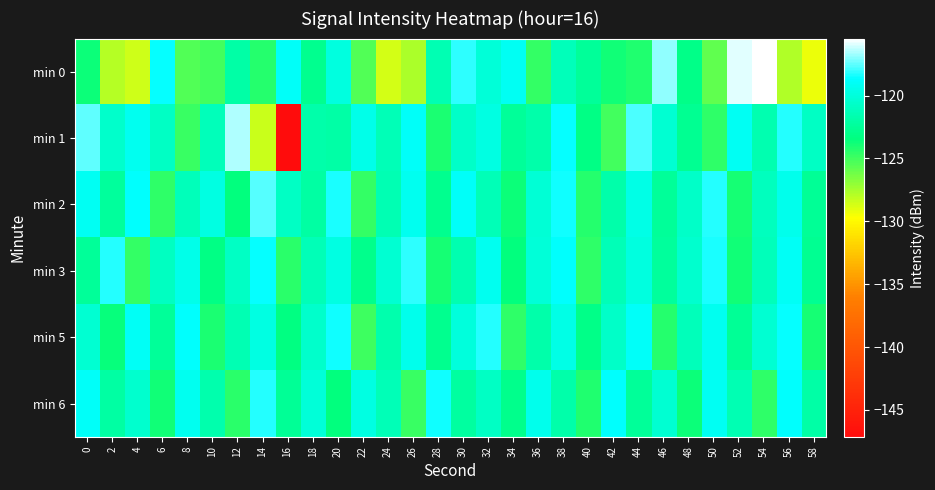

Reading right to left, transcribe all the data shown in this chart.

min 0: 58=-129.3	56=-127.8	54=-115.5	52=-115.9	50=-125.8	48=-123.1	46=-116.9	44=-124.2	42=-123.8	40=-122.5	38=-121.3	36=-124.7	34=-119.2	32=-120.2	30=-118.1	28=-121.5	26=-127.7	24=-128.7	22=-125.4	20=-119.9	18=-122.8	16=-118.8	14=-124.3	12=-121.9	10=-125.1	8=-125.5	6=-118.6	4=-128.6	2=-127.9	0=-123.7
min 1: 58=-120.9	56=-118.3	54=-121.6	52=-119.1	50=-124.5	48=-122.7	46=-120.3	44=-117.8	42=-125.1	40=-123.2	38=-118.6	36=-121.9	34=-122.4	32=-119.8	30=-120.7	28=-124.1	26=-118.9	24=-121.3	22=-119.5	20=-122.0	18=-121.9	16=-147.1	14=-128.4	12=-116.6	10=-121.3	8=-124.8	6=-120.9	4=-119.3	2=-120.6	0=-117.5
min 2: 58=-122.6	56=-119.4	54=-121.1	52=-123.9	50=-118.2	48=-120.7	46=-122.5	44=-119.6	42=-121.8	40=-124.3	38=-118.5	36=-120.2	34=-123.7	32=-121.4	30=-118.9	28=-122.8	26=-119.3	24=-121.5	22=-124.7	20=-118.4	18=-122.1	16=-120.9	14=-117.6	12=-123.4	10=-119.8	8=-121.2	6=-124.5	4=-118.7	2=-122.3	0=-119.1
min 3: 58=-122.7	56=-119.0	54=-121.2	52=-123.8	50=-118.4	48=-120.5	46=-122.3	44=-119.9	42=-121.4	40=-124.6	38=-118.8	36=-120.1	34=-123.5	32=-119.2	30=-121.6	28=-124.0	26=-118.1	24=-120.4	22=-122.9	20=-119.7	18=-121.3	16=-124.4	14=-118.6	12=-120.8	10=-123.2	8=-119.5	6=-121.0	4=-124.7	2=-118.3	0=-122.5
min 5: 58=-124.0	56=-118.6	54=-120.4	52=-122.6	50=-119.3	48=-121.2	46=-124.3	44=-118.9	42=-120.7	40=-123.1	38=-119.6	36=-121.9	34=-124.5	32=-118.2	30=-120.0	28=-122.8	26=-119.4	24=-121.7	22=-124.9	20=-118.5	18=-120.6	16=-123.3	14=-119.8	12=-121.5	10=-124.1	8=-118.7	6=-122.4	4=-119.0	2=-123.6	0=-120.3
min 6: 58=-122.0	56=-118.8	54=-124.6	52=-121.5	50=-119.1	48=-123.7	46=-120.3	44=-122.4	42=-118.7	40=-124.2	38=-121.9	36=-119.4	34=-123.0	32=-120.8	30=-122.2	28=-118.5	26=-124.8	24=-121.3	22=-119.7	20=-123.5	18=-120.1	16=-122.6	14=-118.3	12=-124.4	10=-121.7	8=-119.2	6=-123.8	4=-120.5	2=-122.1	0=-118.9